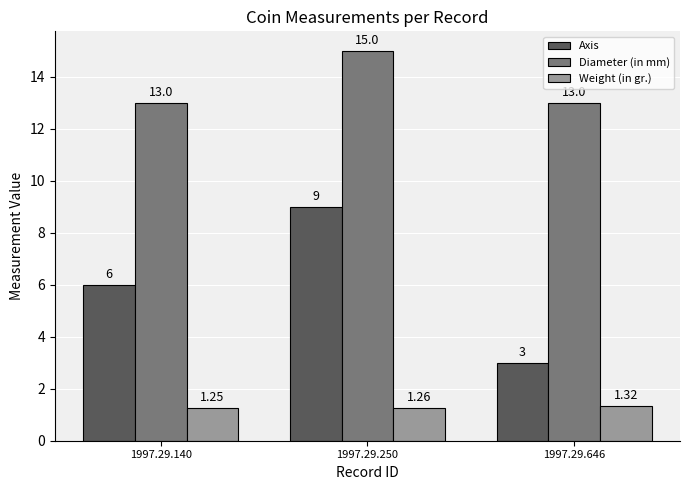

Which series has the largest total across all categories?

Diameter (in mm)